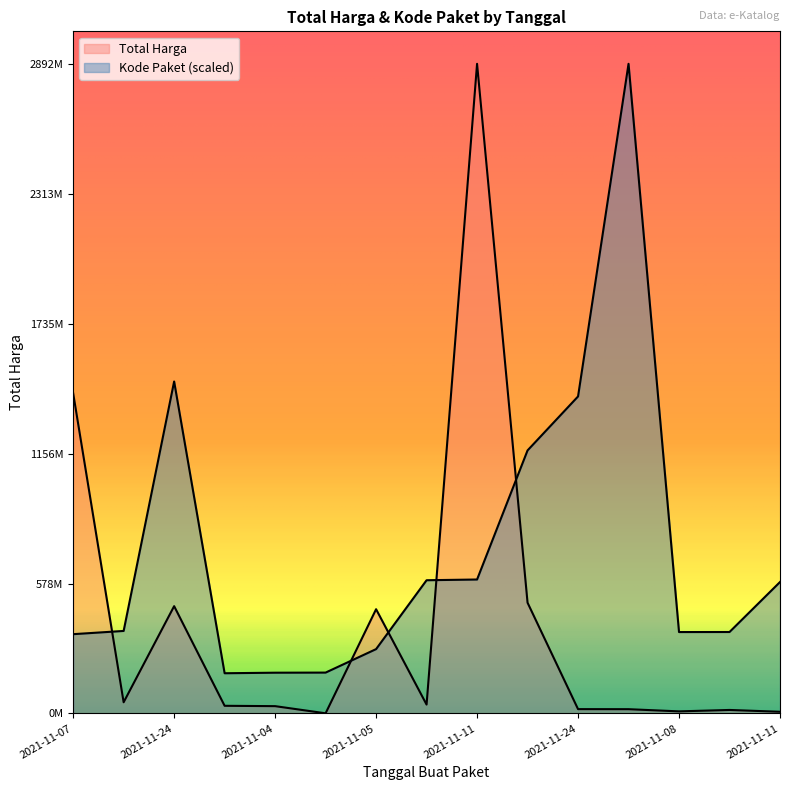

Reading right to left, extract all data points from this chart.

Total Harga: 7401240.0	15513960.0	9180000.0	18900000.0	19175000.0	493000000.0	2892122000.0	39440000.0	464002100.0	577875.0	32441200.0	34000000.0	477600000.0	49730040.0	1425867900.0
Kode Paket: 585048701.0	362532598.3	362301859.5	2892122000.0	1411261394.6	1171020357.2	596250020.7	593019677.6	286367820.0	181822169.9	181360692.3	178927446.8	1477840024.8	367273231.7	352883521.5